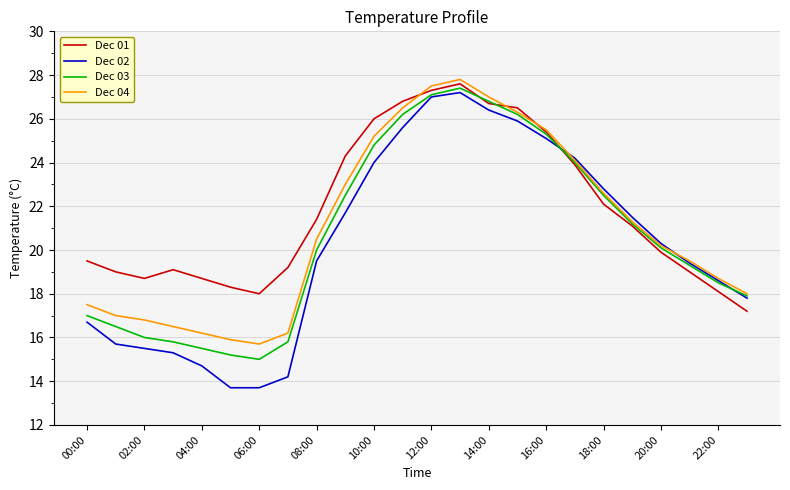

What is the difference between the maximum and minimum values in the Dec 03 series?

12.4